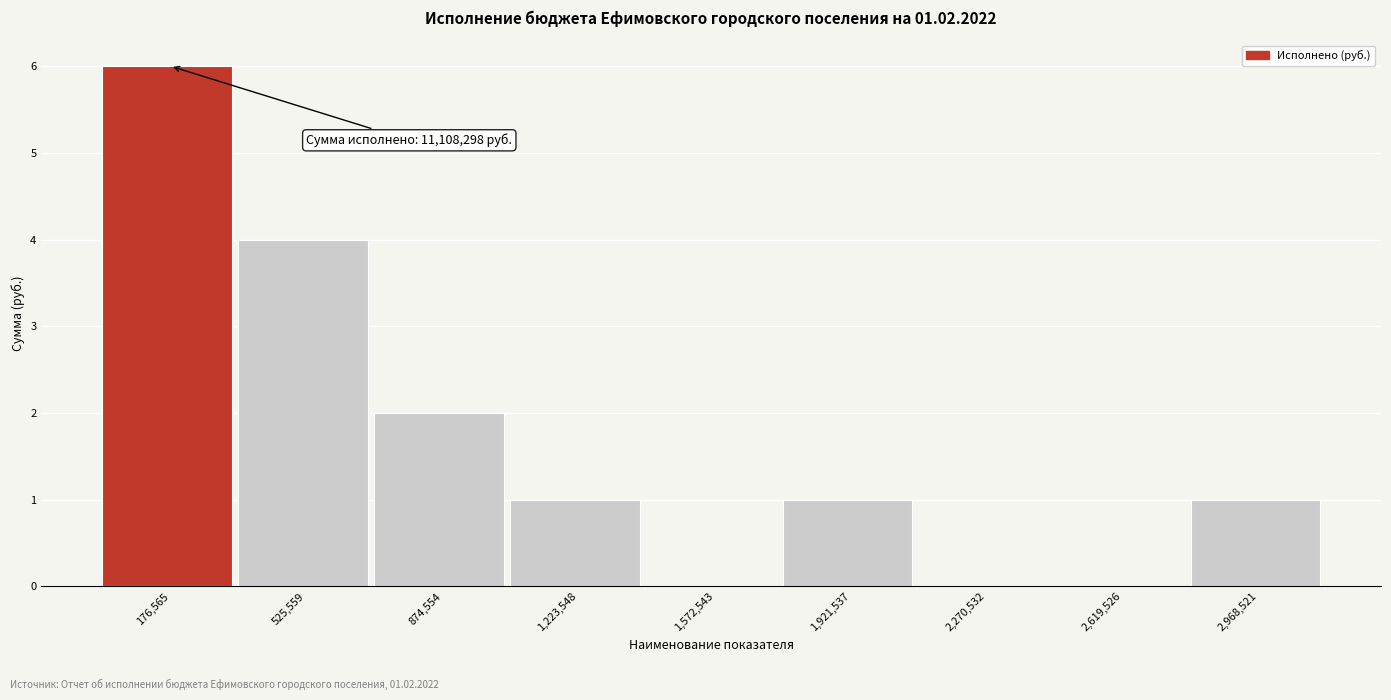

Which range on the x-axis has the tallest bar?

0 to 350000